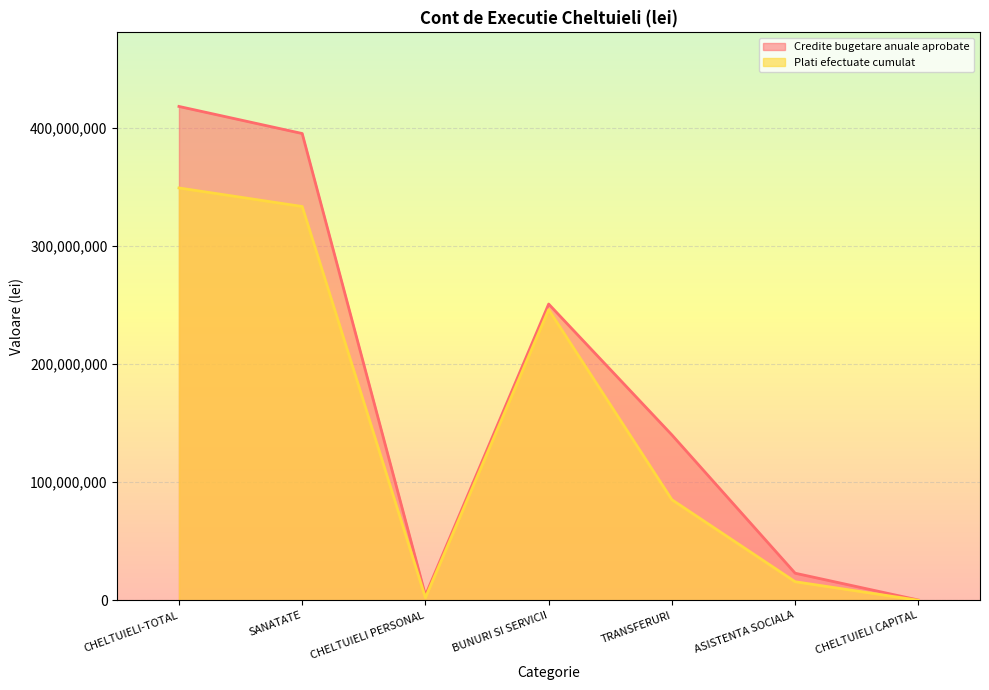

What is the difference between the maximum and minimum values in the Credite bugetare anuale aprobate series?

418141100